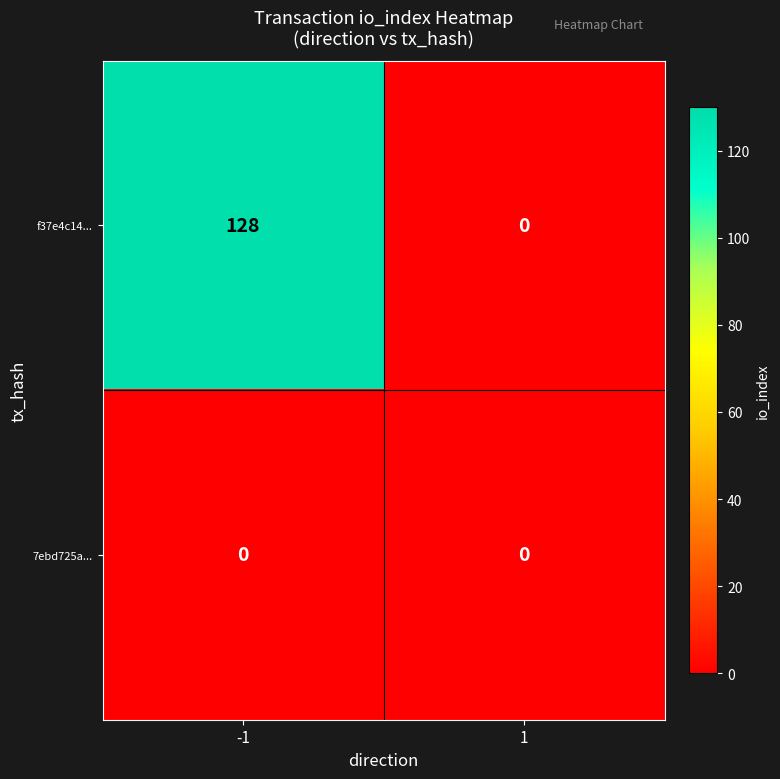

Which series has the largest total across all categories?

f37e4c14...